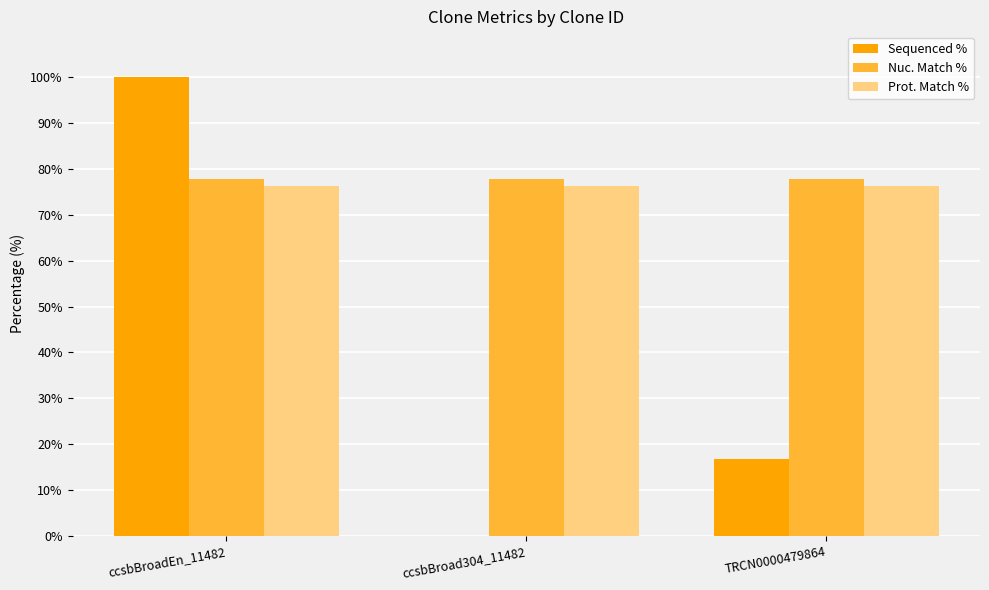

How many Sequenced % values are between 0 and 100?

3